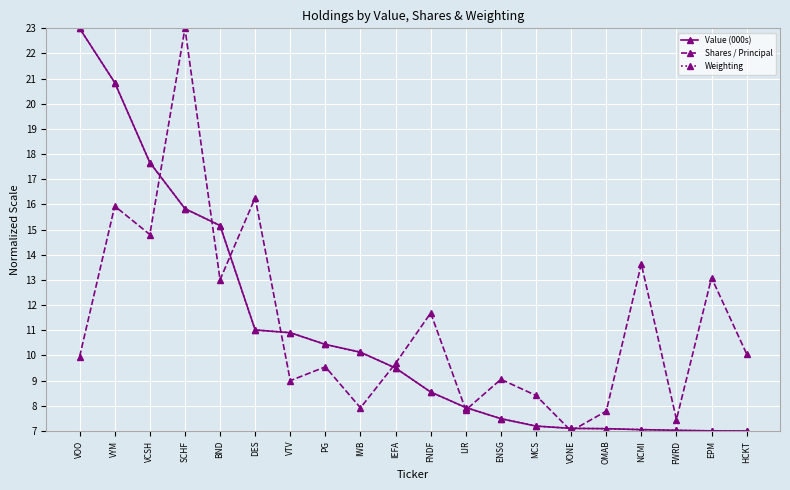

What is the average value of the Shares / Principal series?

11.3